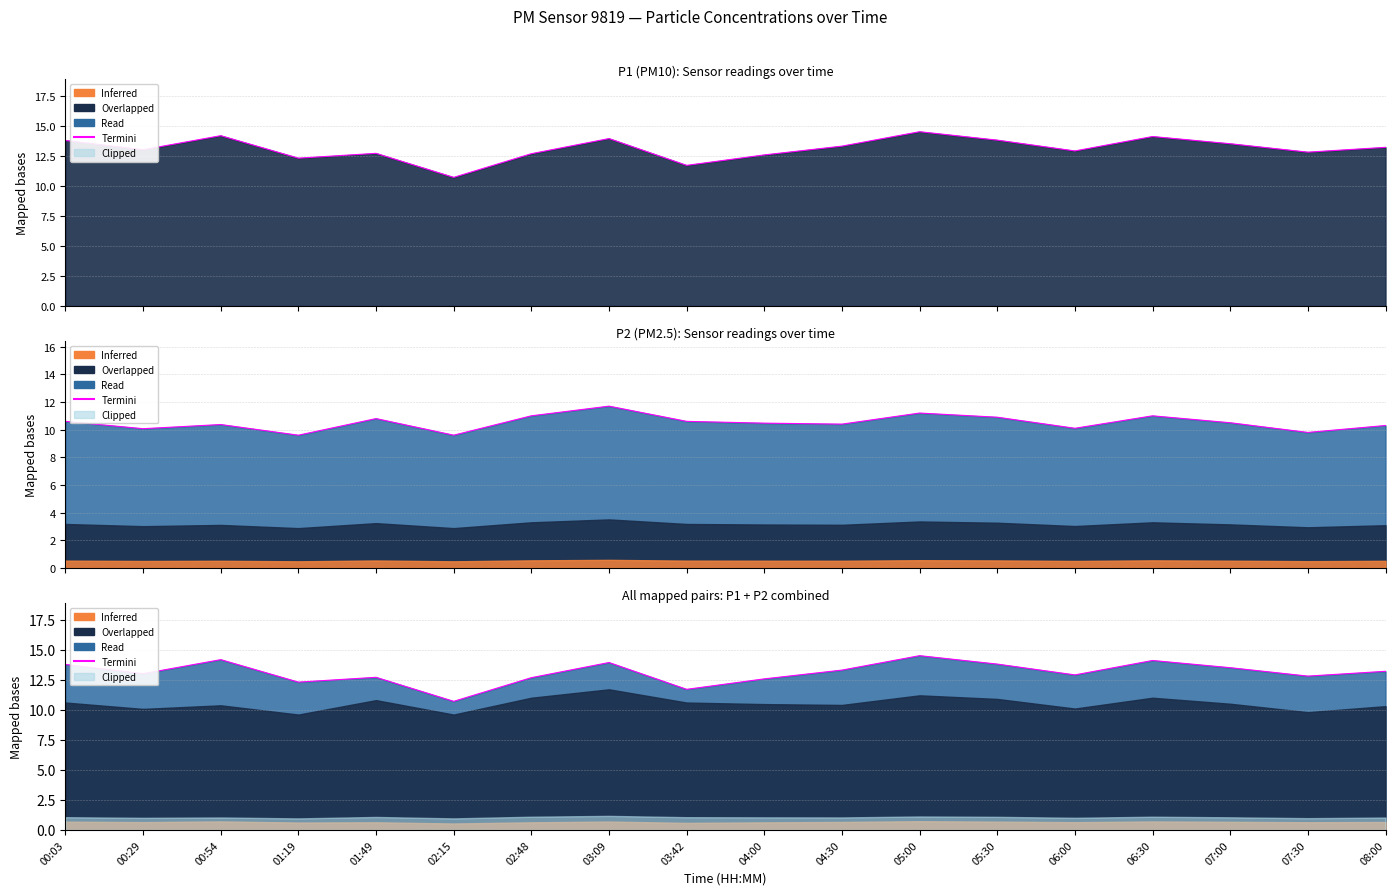

What position from the left is 07:00?

16